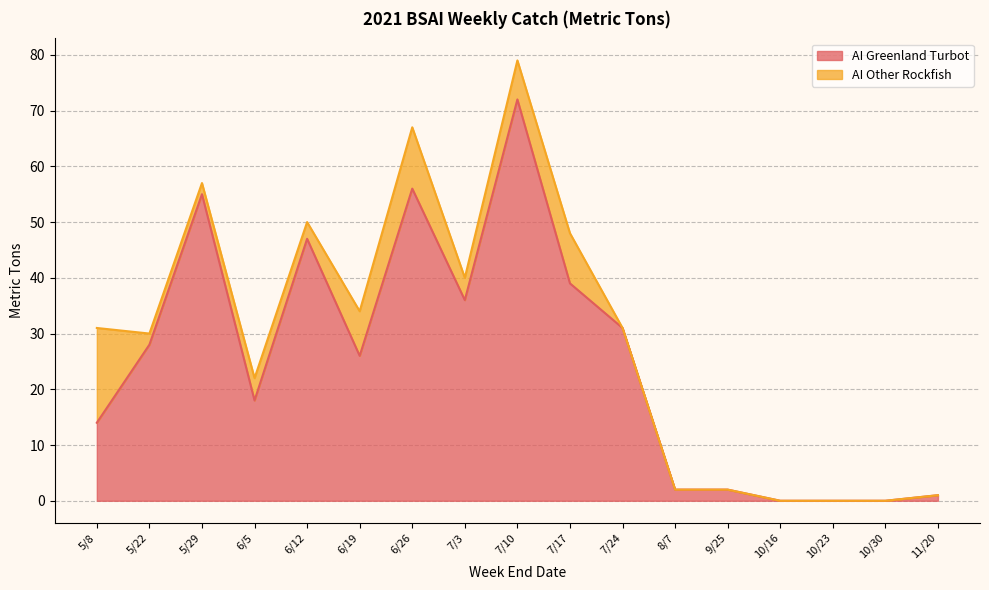

How many data points are above 26?

8